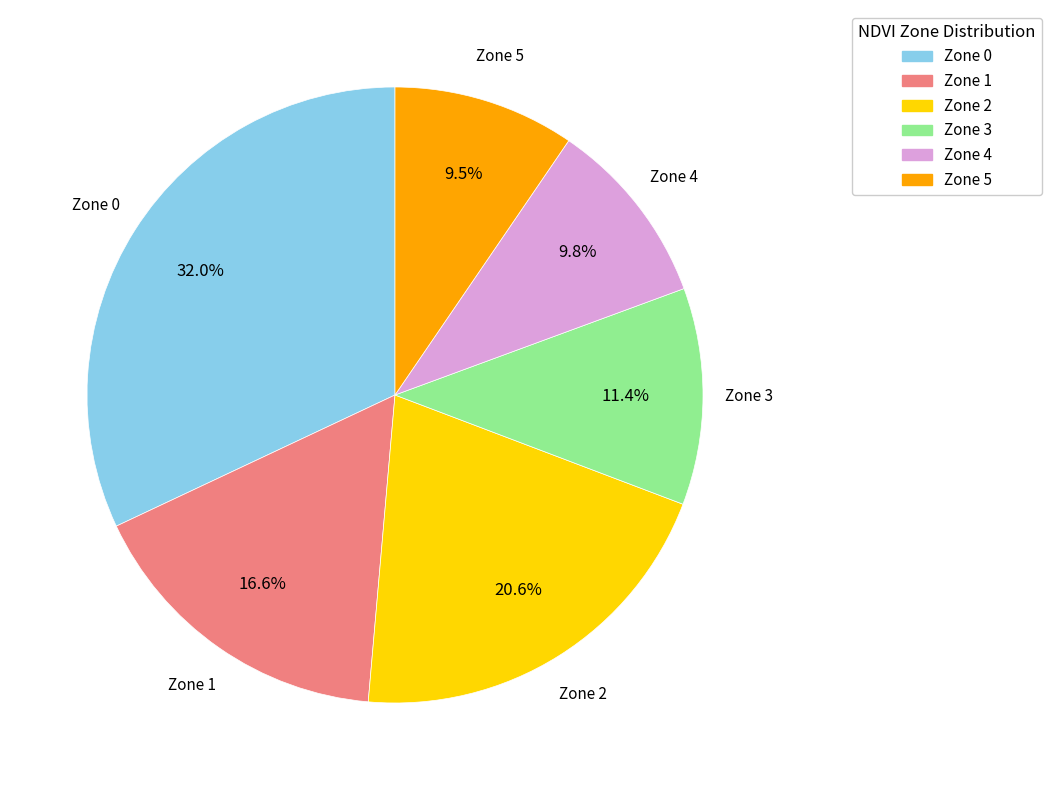

What is the largest slice in the pie chart?

Zone 0